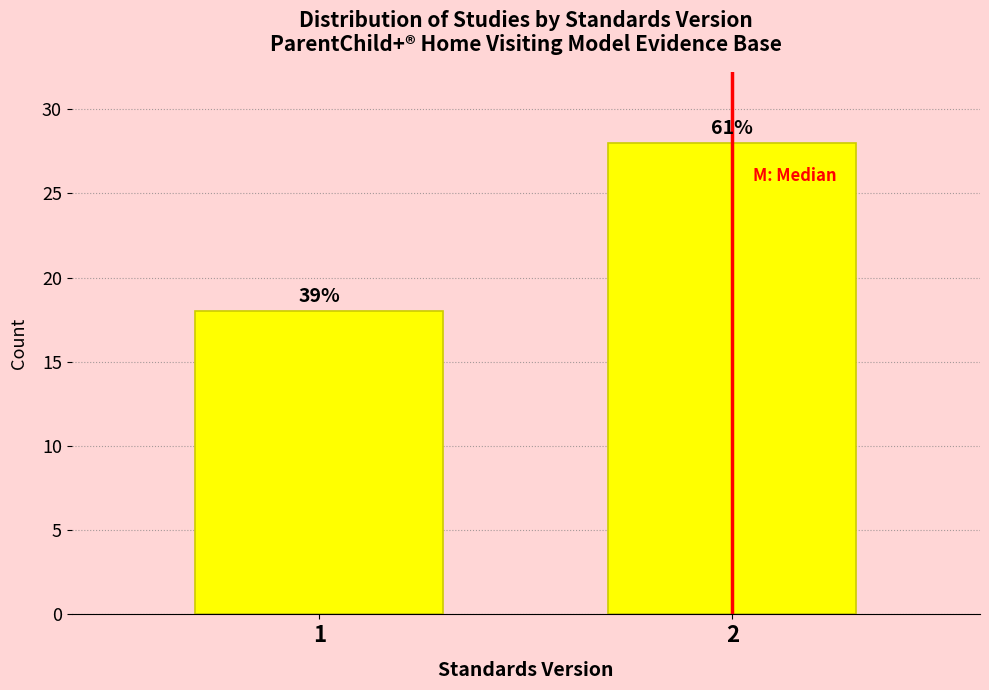

Are the bars horizontal?

No